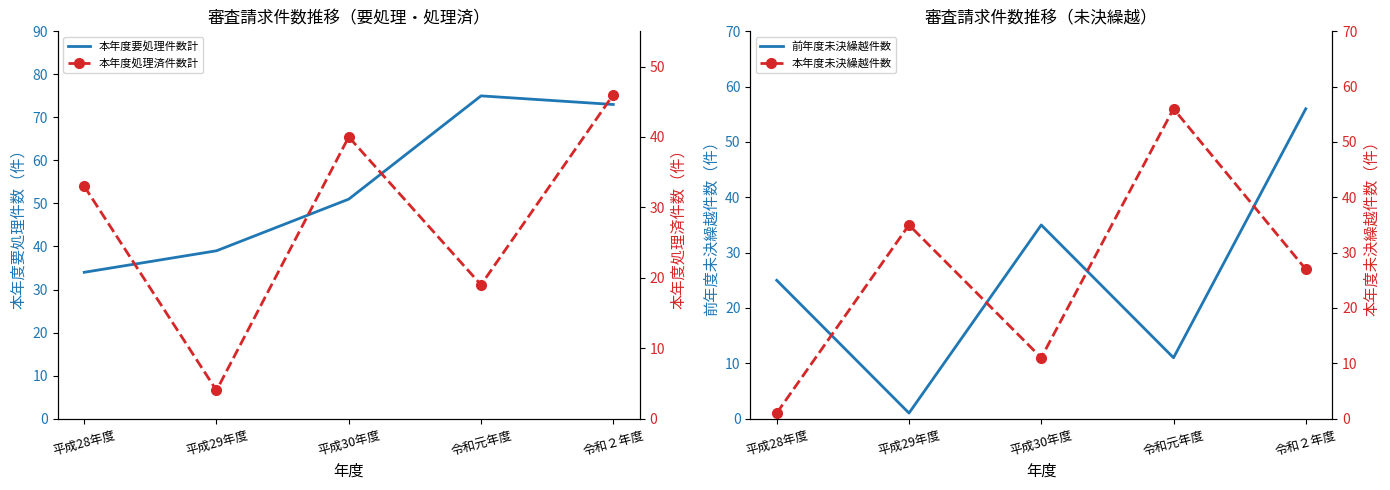

The value of 前年度未決繰越件数 at 平成28年度 is 13. True or false?

False